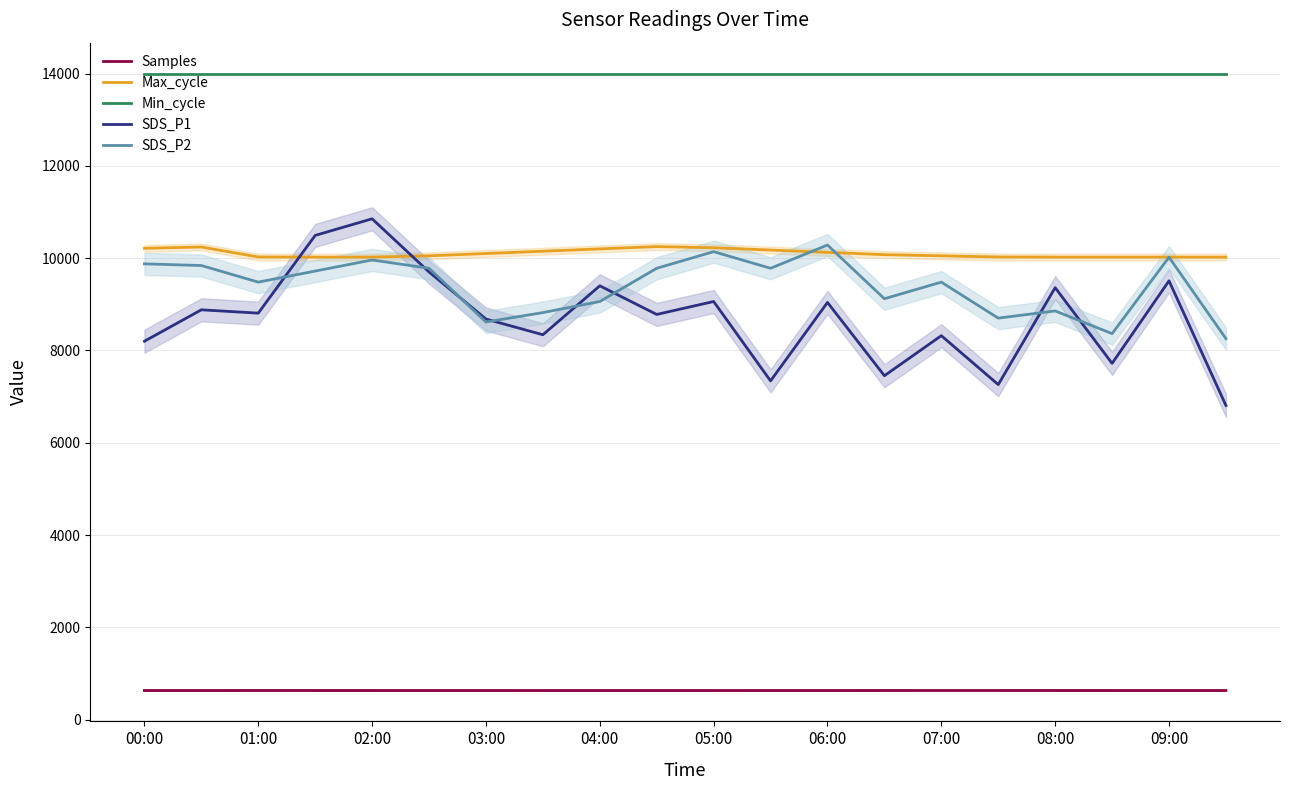

What is the difference between the SDS_P2 values at 17 and 16?

492.0